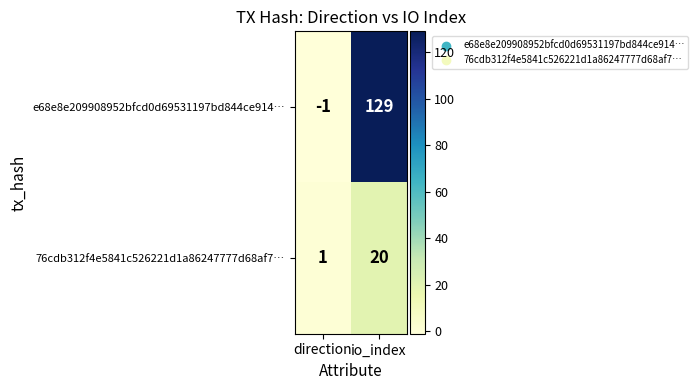

Reading left to right, what are all the values shown in this chart?

e68e8e209908952bfcd0d69531197bd844ce914…: direction=-1	io_index=129
76cdb312f4e5841c526221d1a86247777d68af7…: direction=1	io_index=20